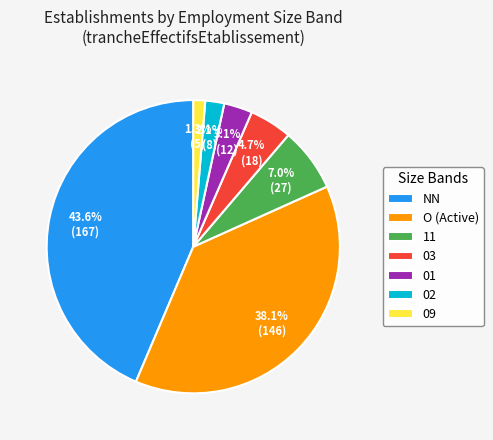

Is it true that 01 is 3% of the pie?

True